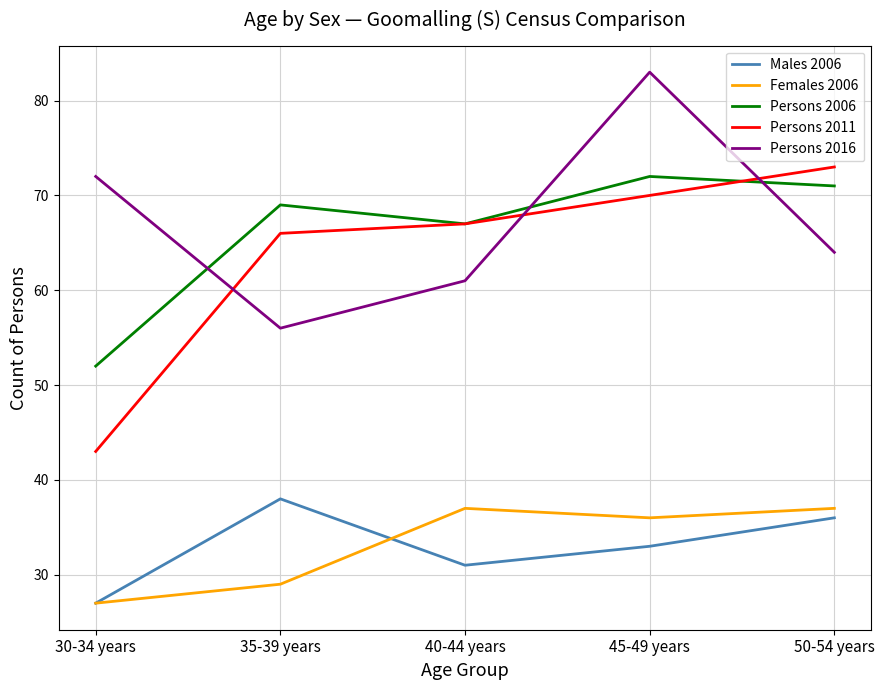

What position from the right is 40-44 years?

3